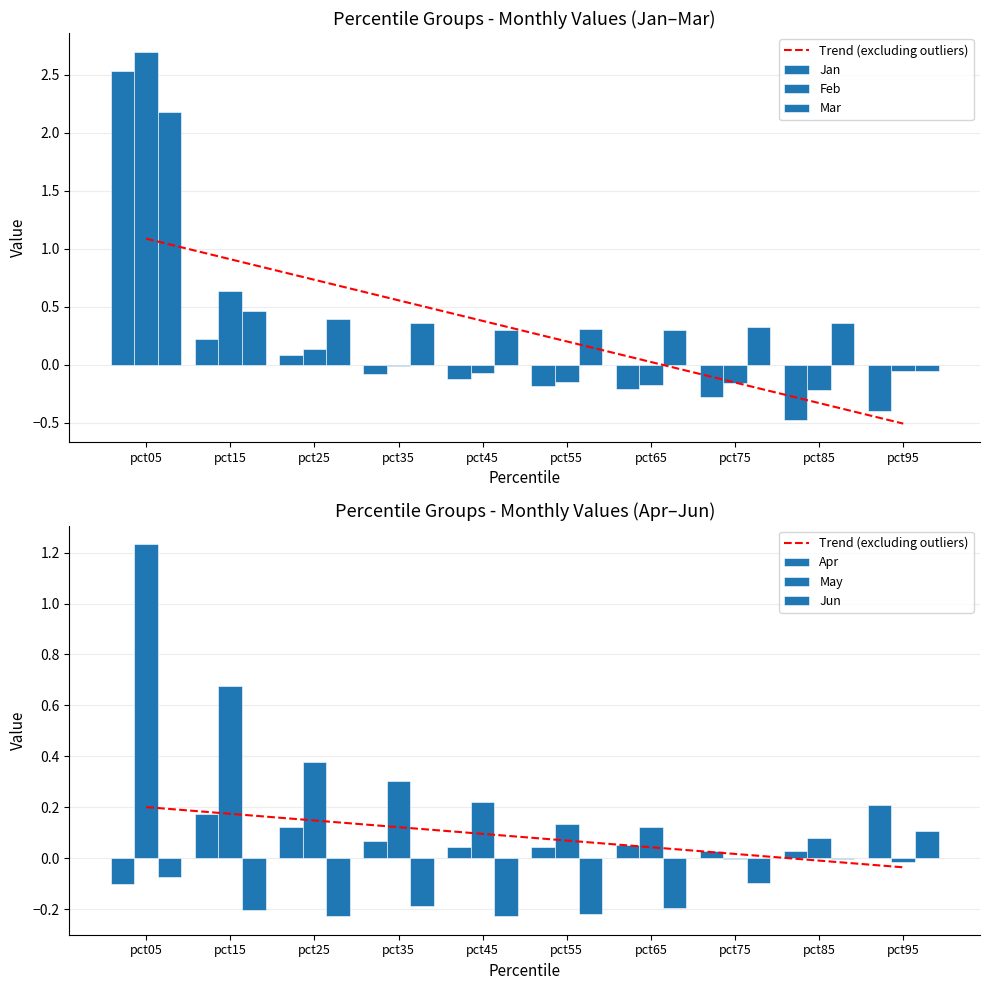

Which series has the largest range (max minus min)?

Jan